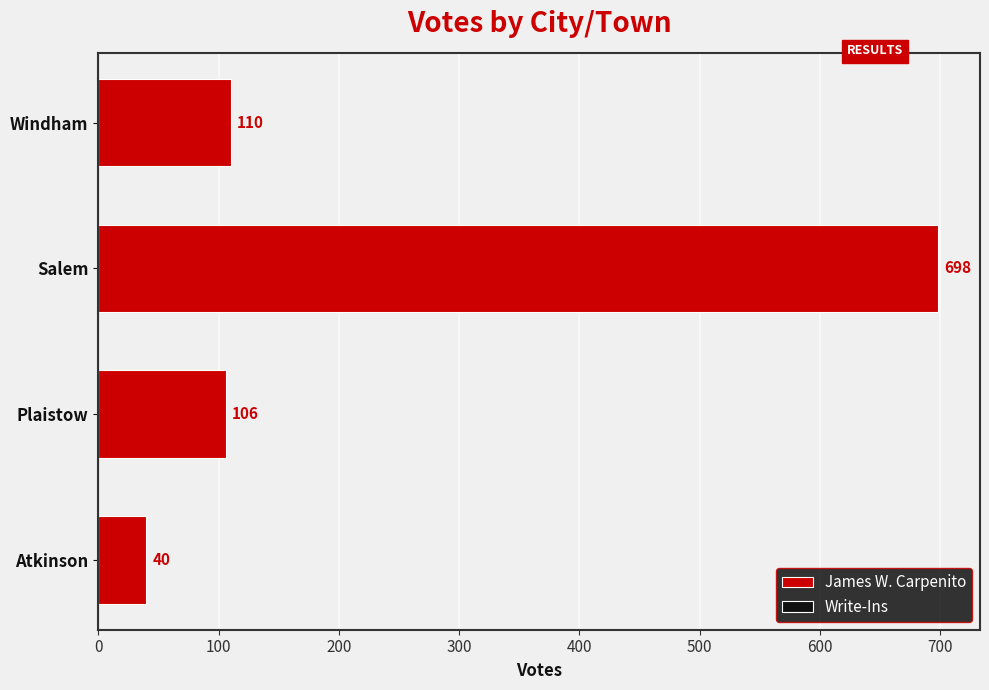

What is the change in value from Salem to Windham?

-588